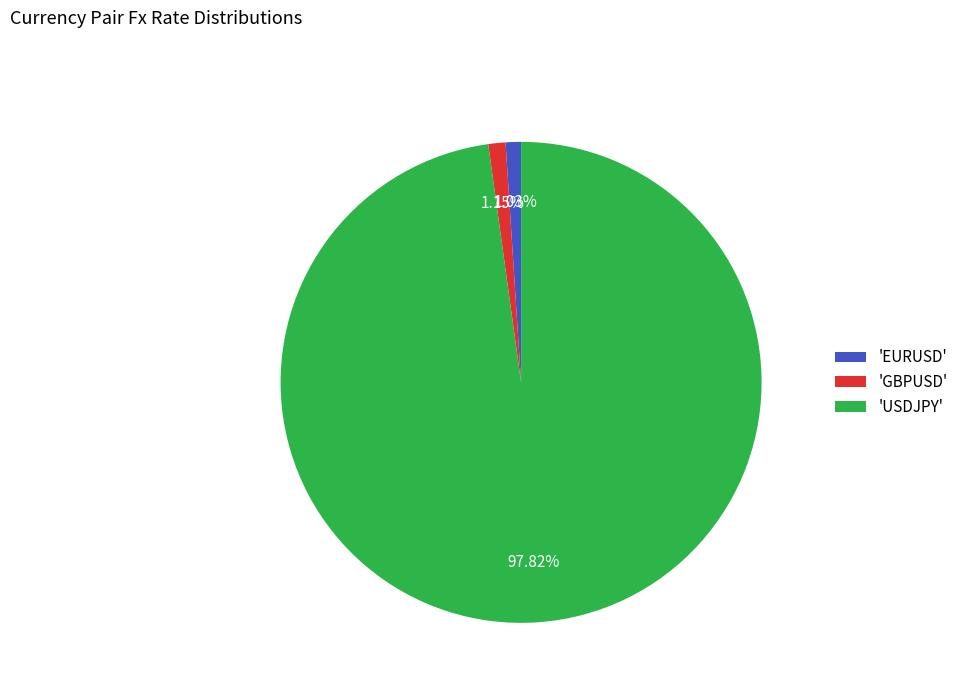

Is the sum of 'USDJPY' and 'EURUSD' greater than half?

Yes